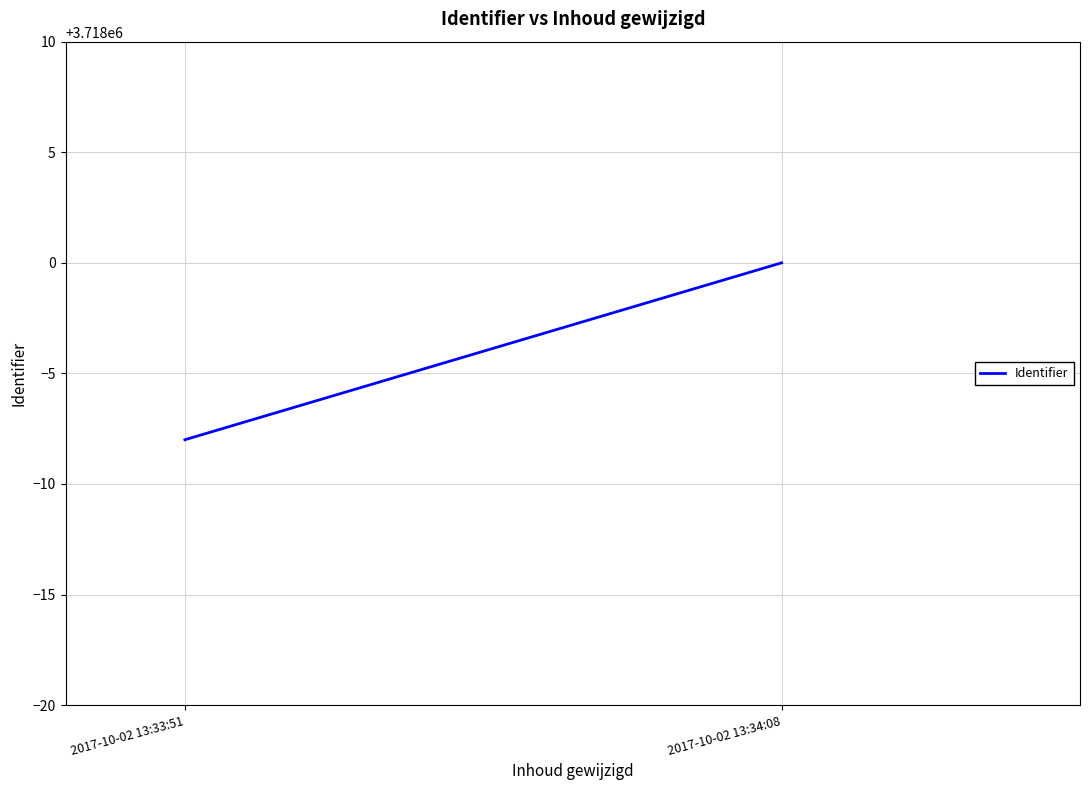

Rank the categories by value from lowest to highest.

2017-10-02 13:33:51, 2017-10-02 13:34:08